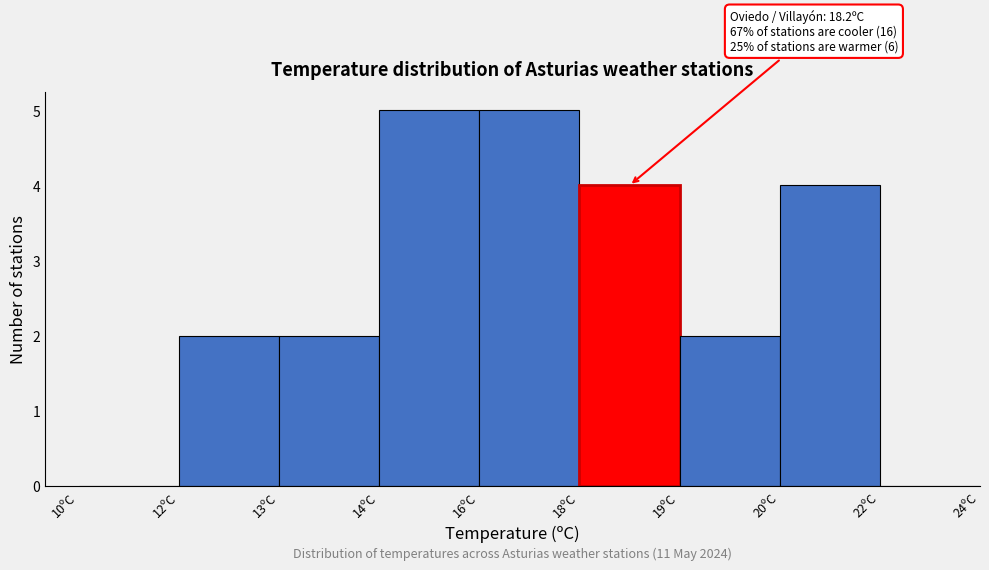

Reading right to left, list all the values displayed in this chart.

22ºC=0	20ºC=4	19ºC=2	18ºC=4	16ºC=5	14ºC=5	13ºC=2	12ºC=2	10ºC=0